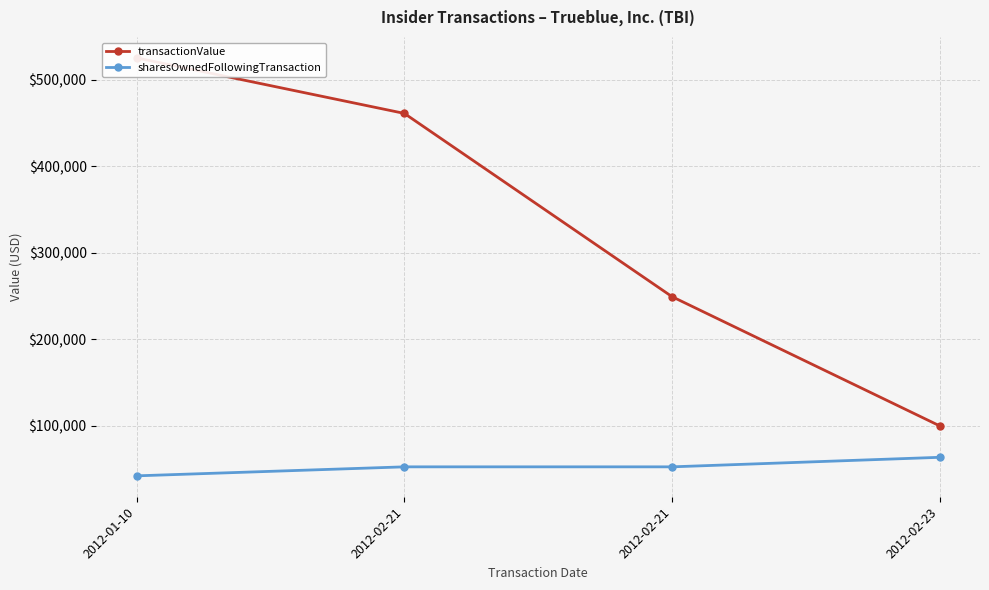

What is the difference between the maximum and minimum values in the sharesOwnedFollowingTransaction series?

21410